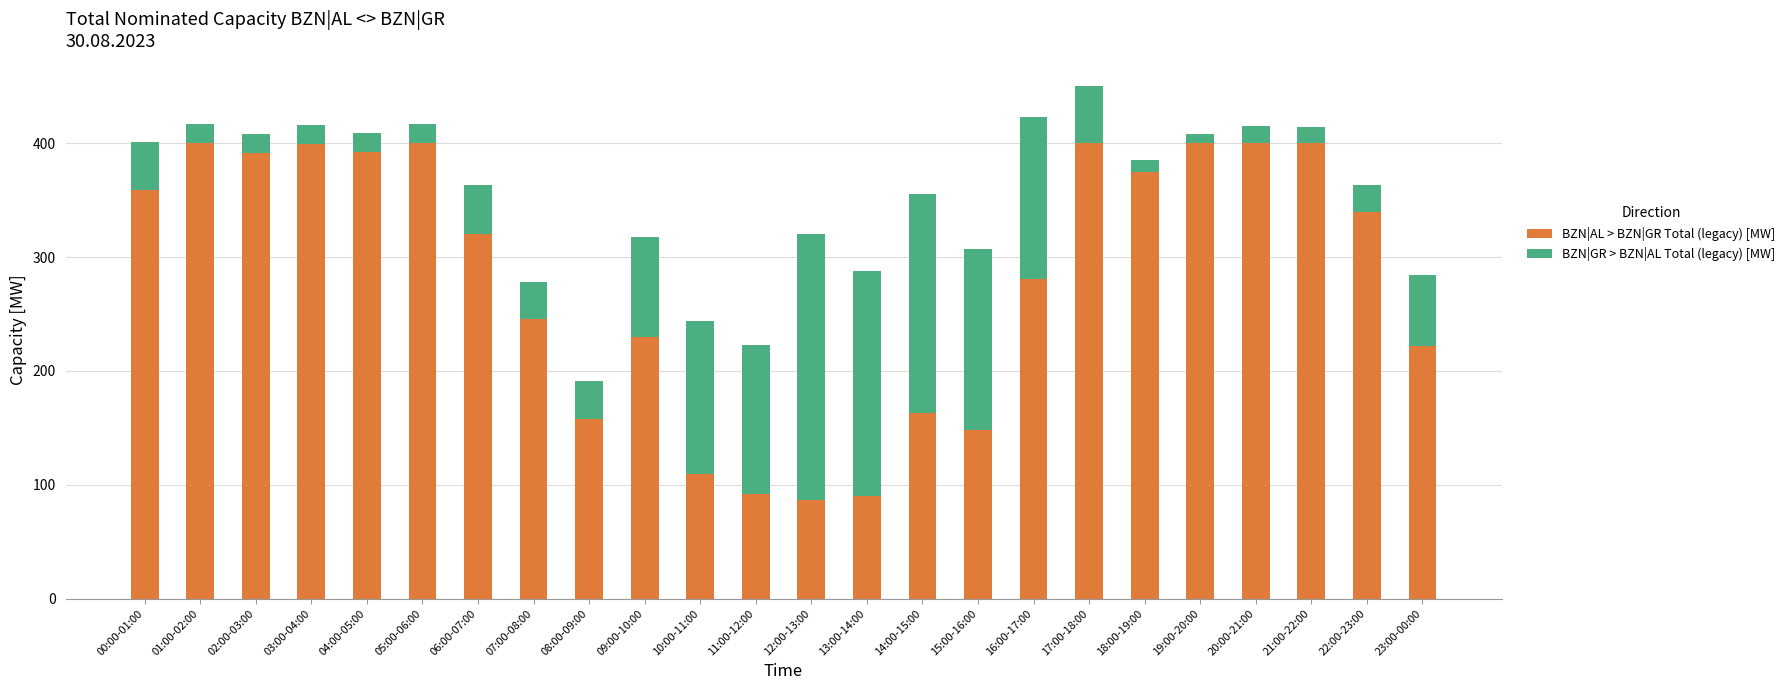

The BZN|AL > BZN|GR Total (legacy) [MW] series shows 144 at 02:00-03:00. True or false?

False